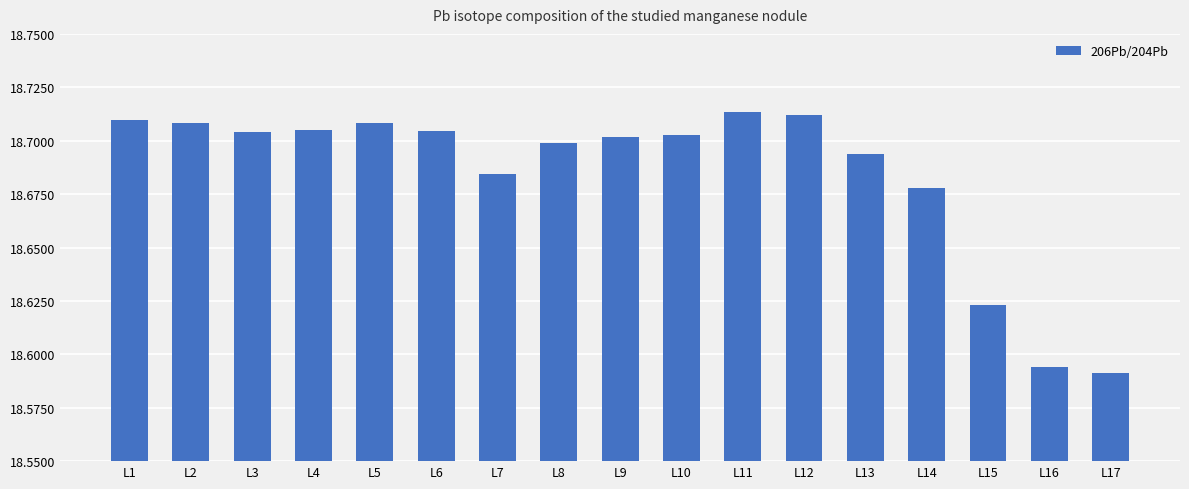

Approximately how many times larger is the value at L10 compared to L1?

1.0